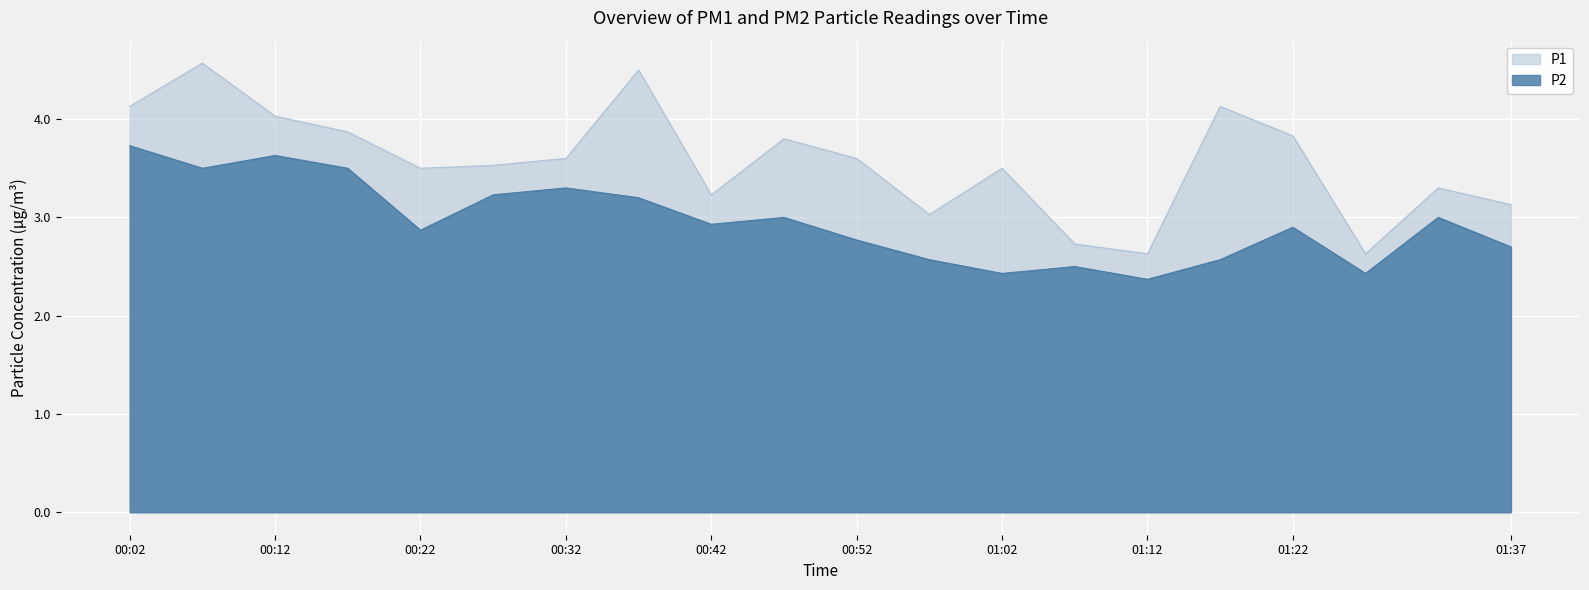

Reading left to right, extract all data points from this chart.

P1: 4.1	4.6	4.0	3.9	3.5	3.5	3.6	4.5	3.2	3.8	3.6	3.0	3.5	2.7	2.6	4.1	3.8	2.6	3.3	3.1
P2: 3.7	3.5	3.6	3.5	2.9	3.2	3.3	3.2	2.9	3.0	2.8	2.6	2.4	2.5	2.4	2.6	2.9	2.4	3.0	2.7